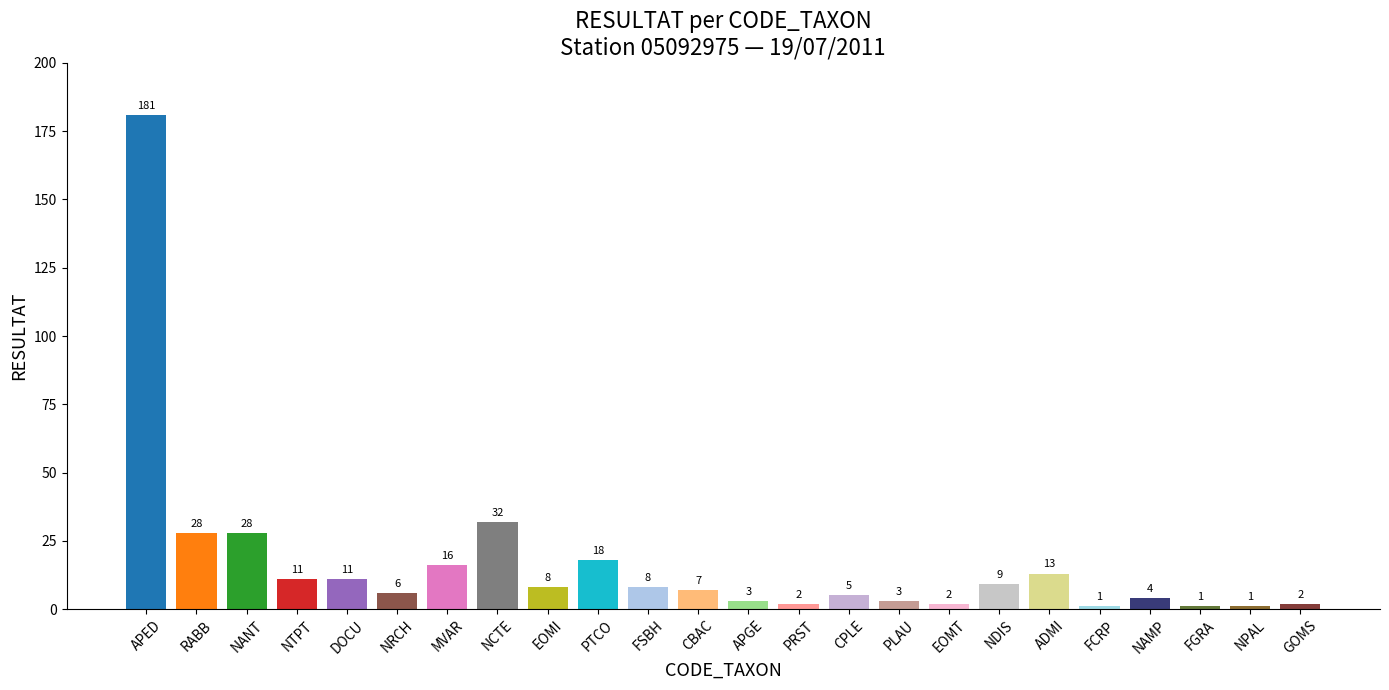

What is the difference between the maximum and minimum values?

180